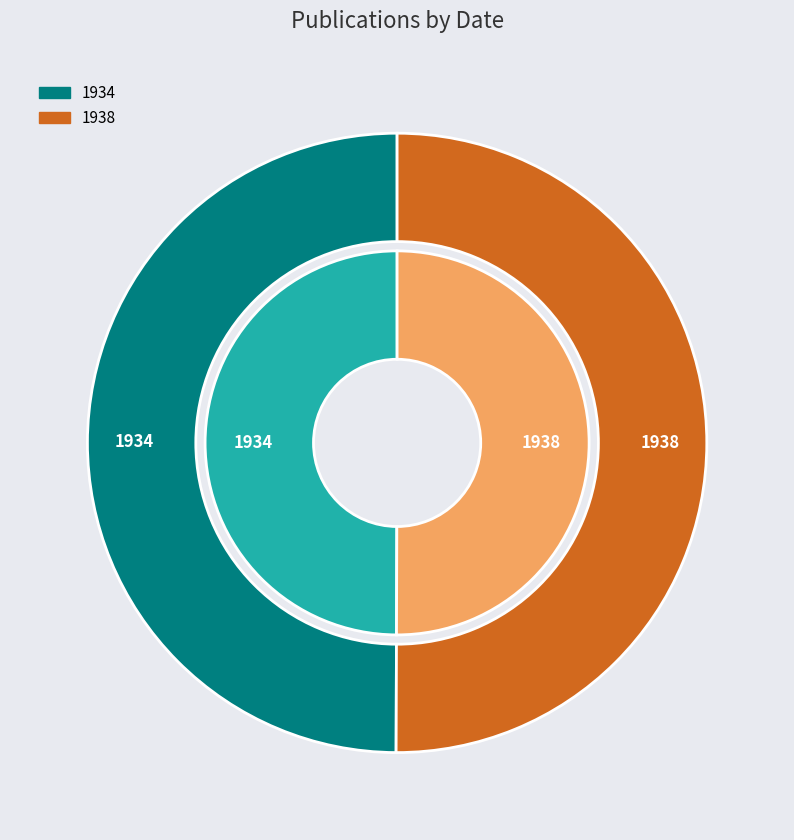

What is the change in value from 1934 to 1938?

+4